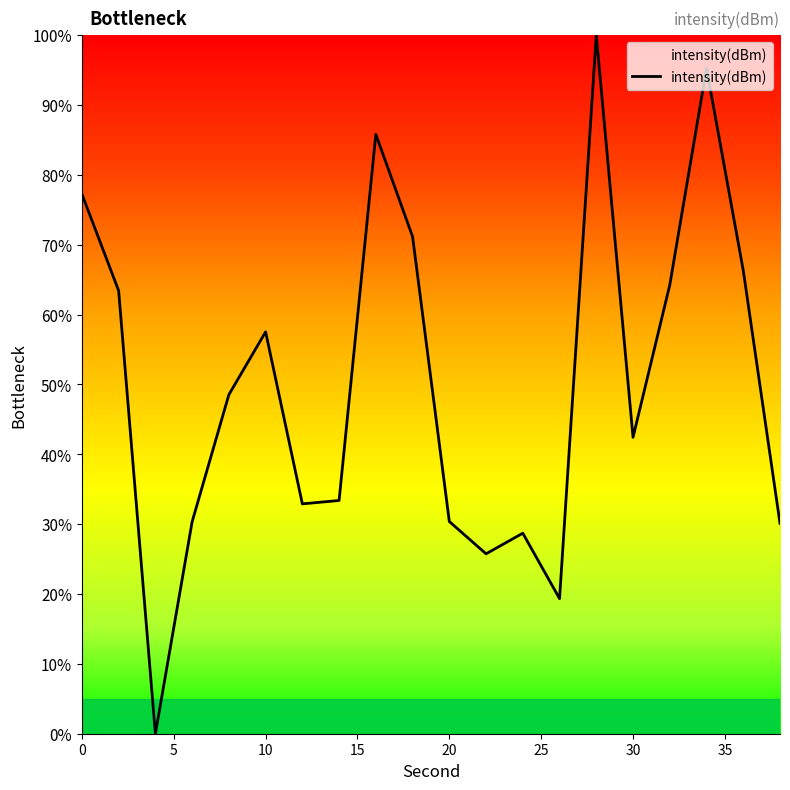

What is the sum of all values?

1002.8